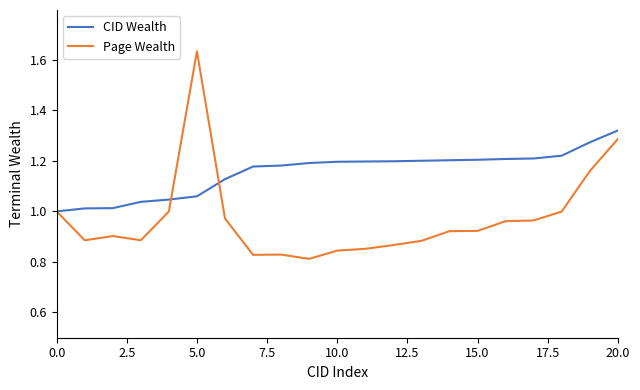

Which series has the largest range (max minus min)?

Page Wealth